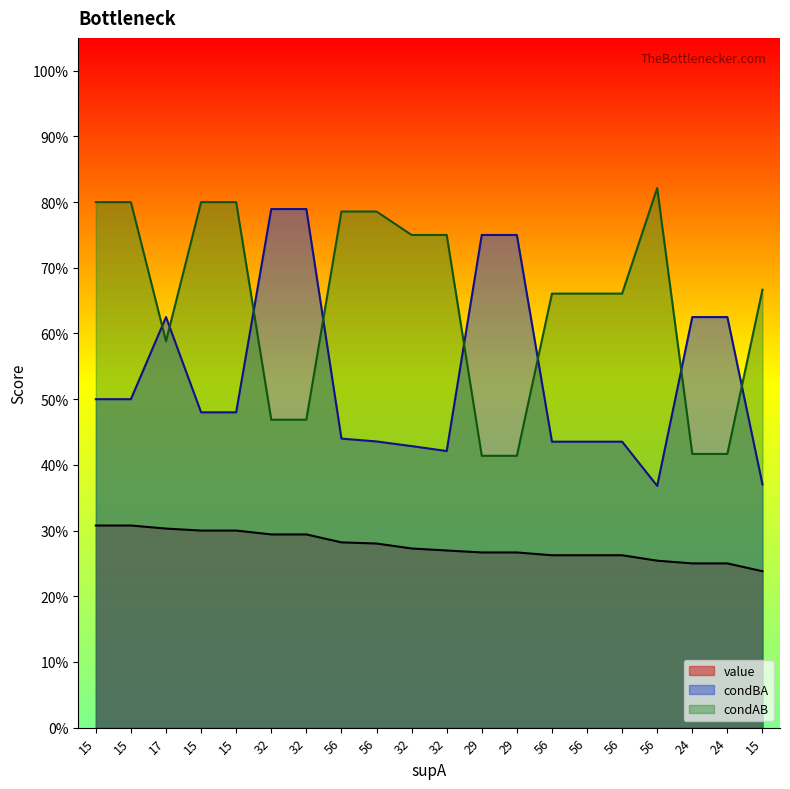

List the labels in order of condAB value, smallest first.

29, 29, 24, 24, 32, 32, 17, 56, 56, 56, 15, 32, 32, 56, 56, 15, 15, 15, 15, 56